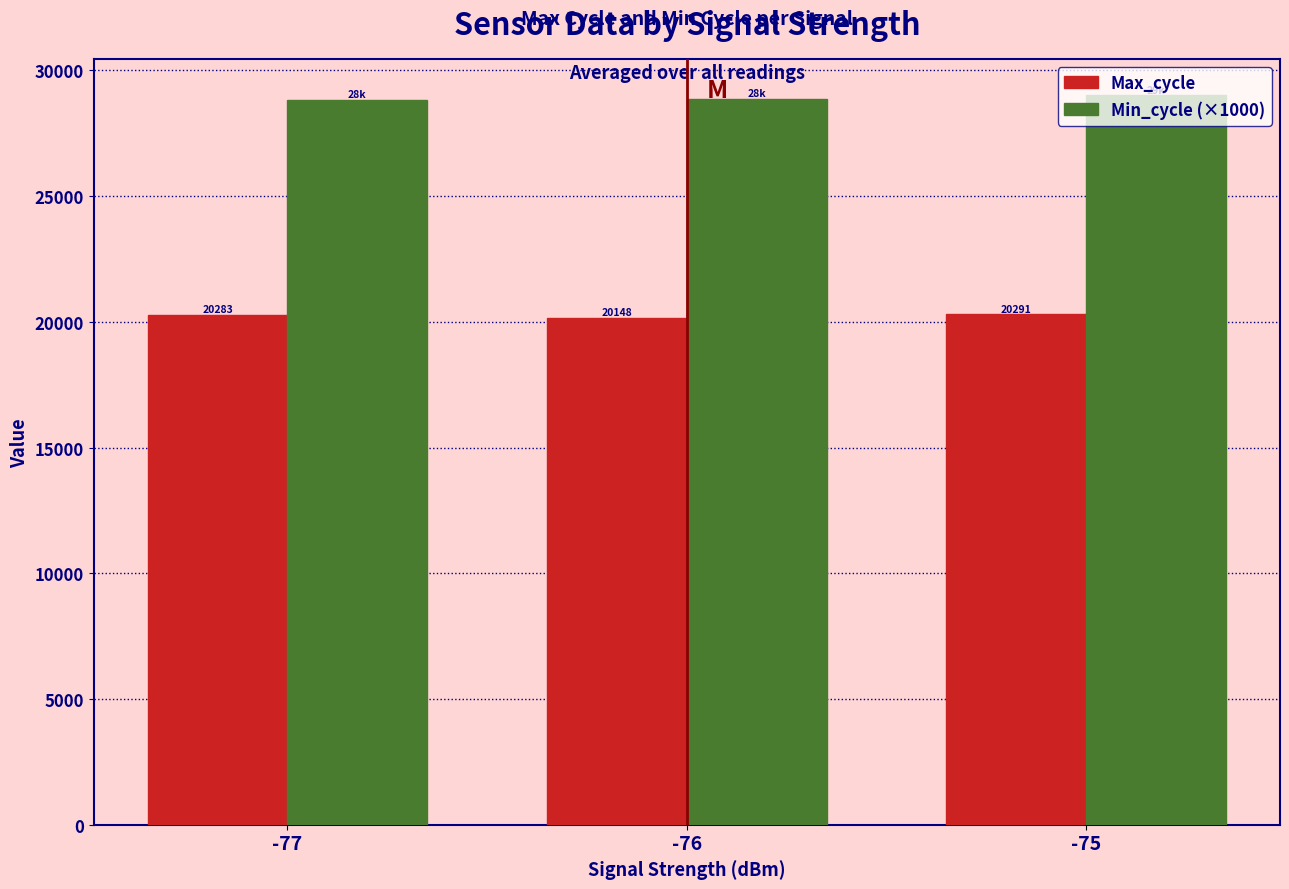

How many values in the Min_cycle (×1000) series are below 28862?

1